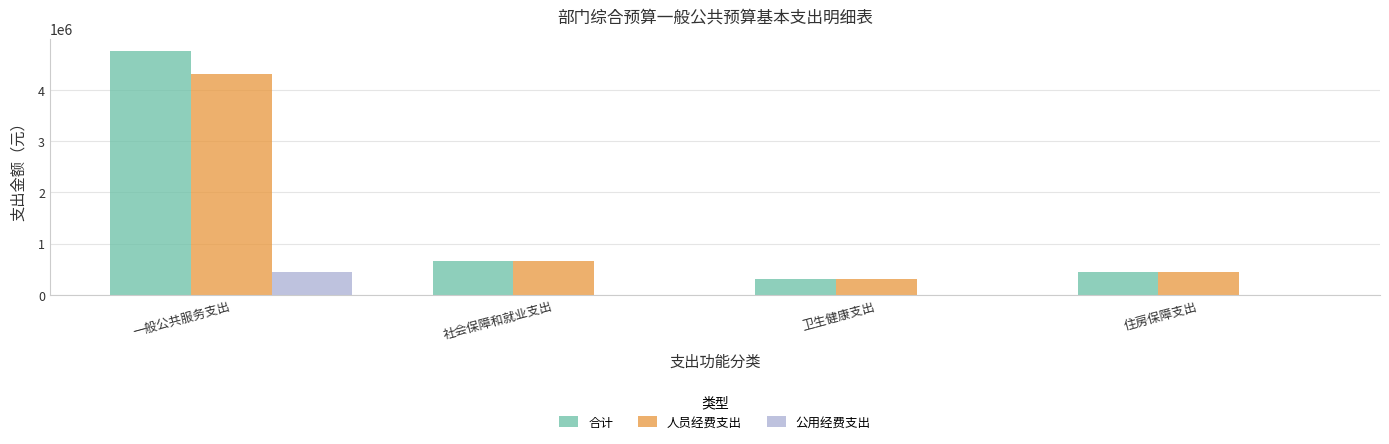

At which label does 人员经费支出 first exceed 653300?

一般公共服务支出